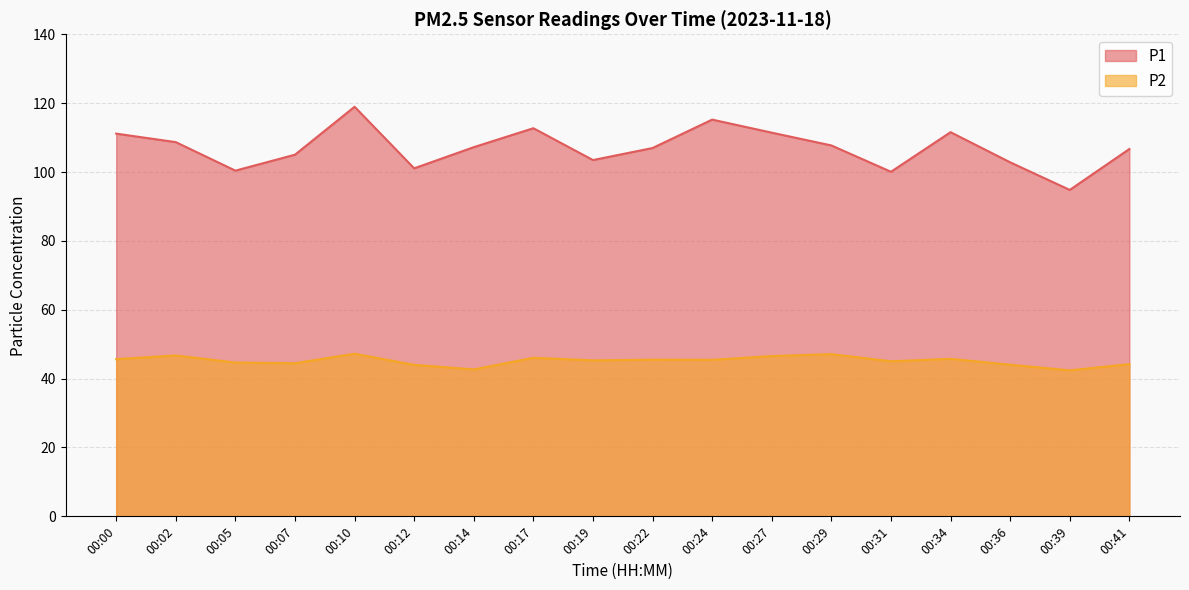

Reading left to right, list all the values displayed in this chart.

P1: 00:00=111.2	00:02=108.7	00:05=100.4	00:07=105.0	00:10=119.0	00:12=101.1	00:14=107.2	00:17=112.7	00:19=103.5	00:22=107.0	00:24=115.2	00:27=111.4	00:29=107.7	00:31=100.1	00:34=111.6	00:36=102.8	00:39=94.8	00:41=106.7
P2: 00:00=45.6	00:02=46.7	00:05=44.7	00:07=44.5	00:10=47.2	00:12=44.0	00:14=42.7	00:17=46.0	00:19=45.3	00:22=45.5	00:24=45.5	00:27=46.5	00:29=47.1	00:31=45.0	00:34=45.8	00:36=44.0	00:39=42.4	00:41=44.2